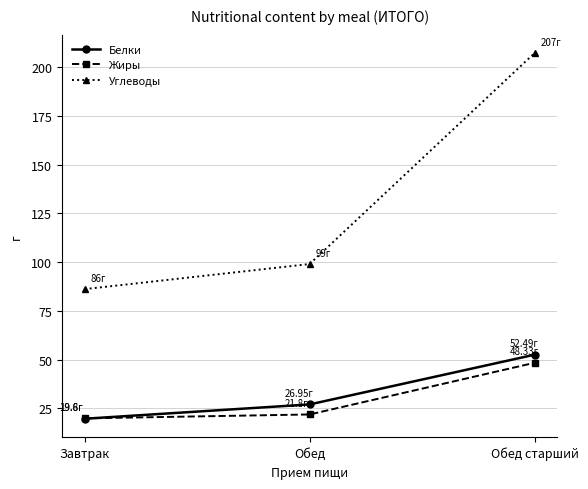

What is the difference between the highest and lowest values at Завтрак?

66.5